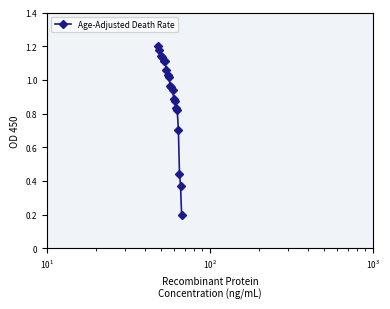

What is the value of the 20th point from the left?

0.2